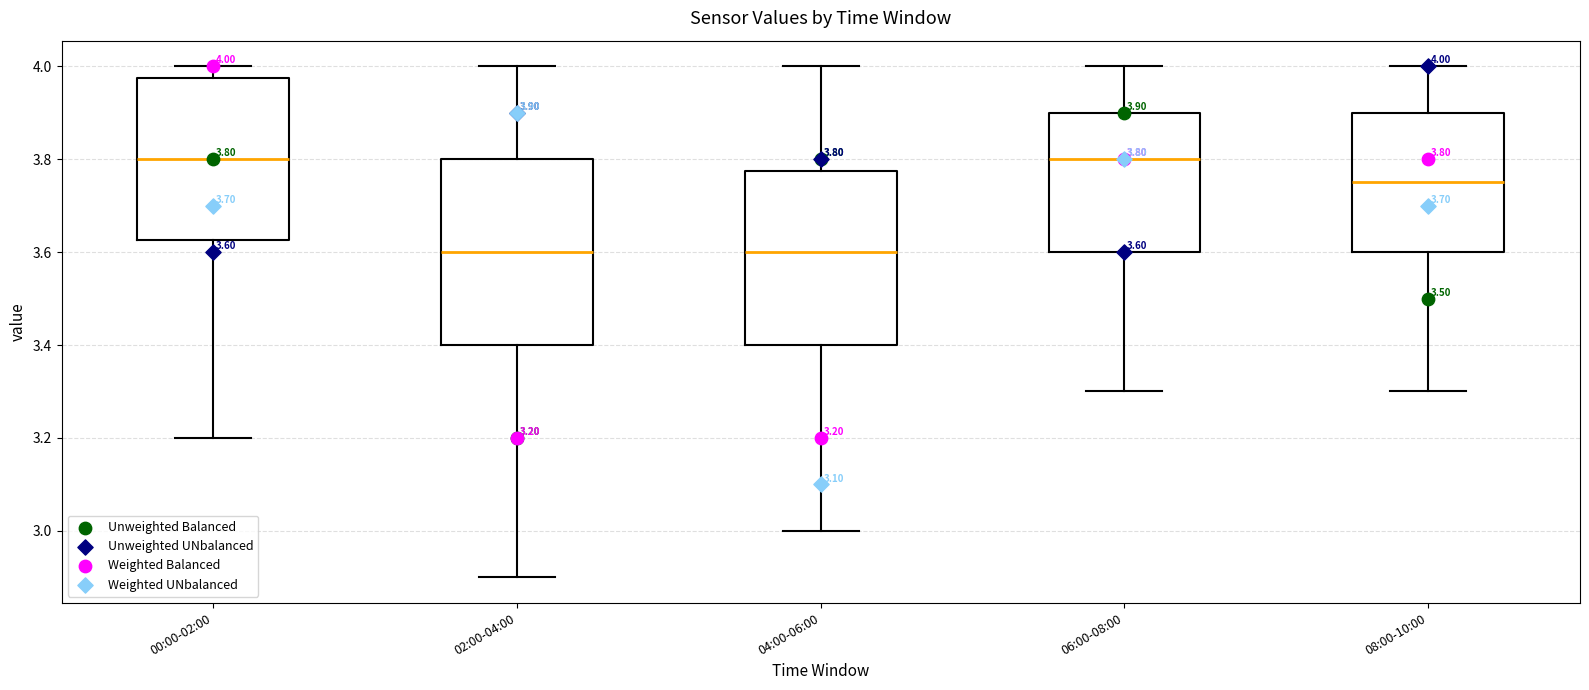

Comparing the boxes themselves (not the whiskers), which one is the tallest?

02:00-04:00